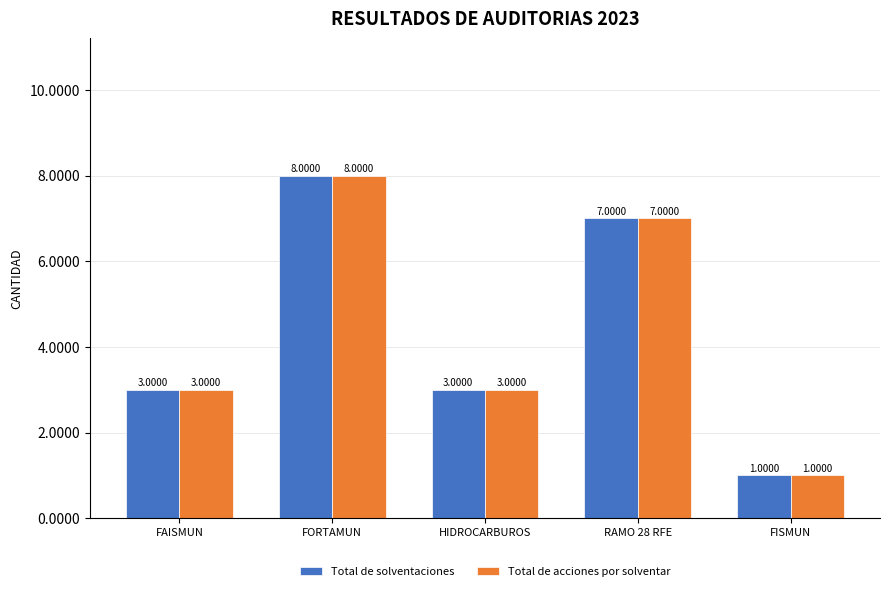

At which category does the chart reach its minimum across all series?

FISMUN